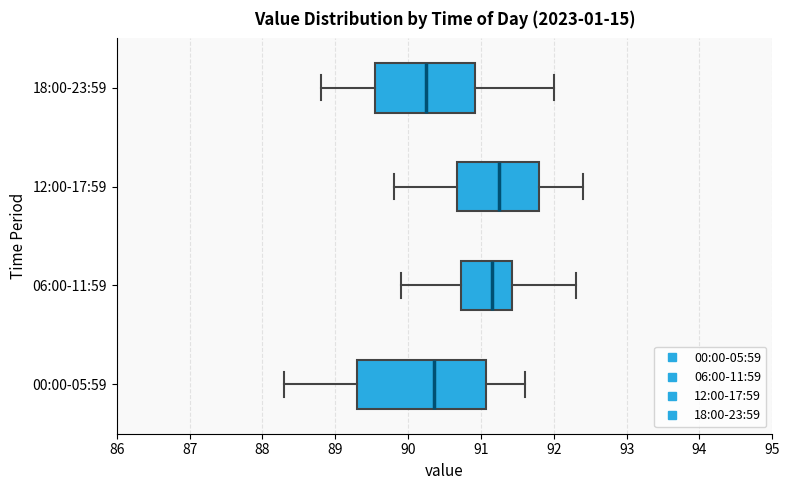

Reading bottom to top, read every box against the x-axis: the position of its median line, the range the box covers, and the ends of its whiskers. The values are not printed on the chart, so give them approximately, as read against the axis.

00:00-05:59: median 90.4, box 89.3 to 91.1, whiskers 88.3 to 91.6
06:00-11:59: median 91.2, box 90.7 to 91.4, whiskers 89.9 to 92.3
12:00-17:59: median 91.3, box 90.7 to 91.8, whiskers 89.8 to 92.4
18:00-23:59: median 90.3, box 89.6 to 90.9, whiskers 88.8 to 92.0